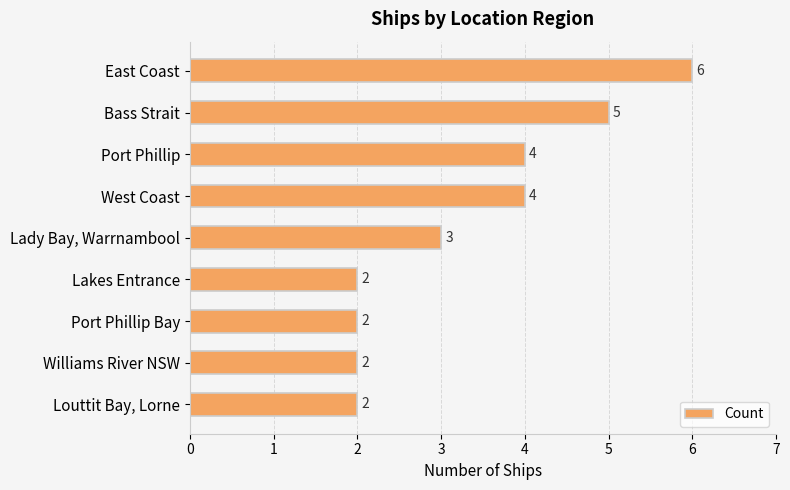

What is the greatest value displayed?

6